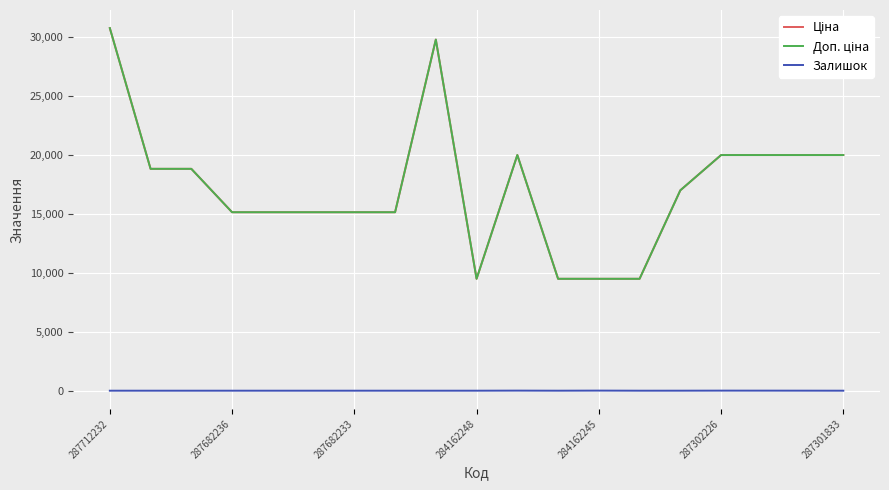

Is this an area chart (filled region under the line)?

No